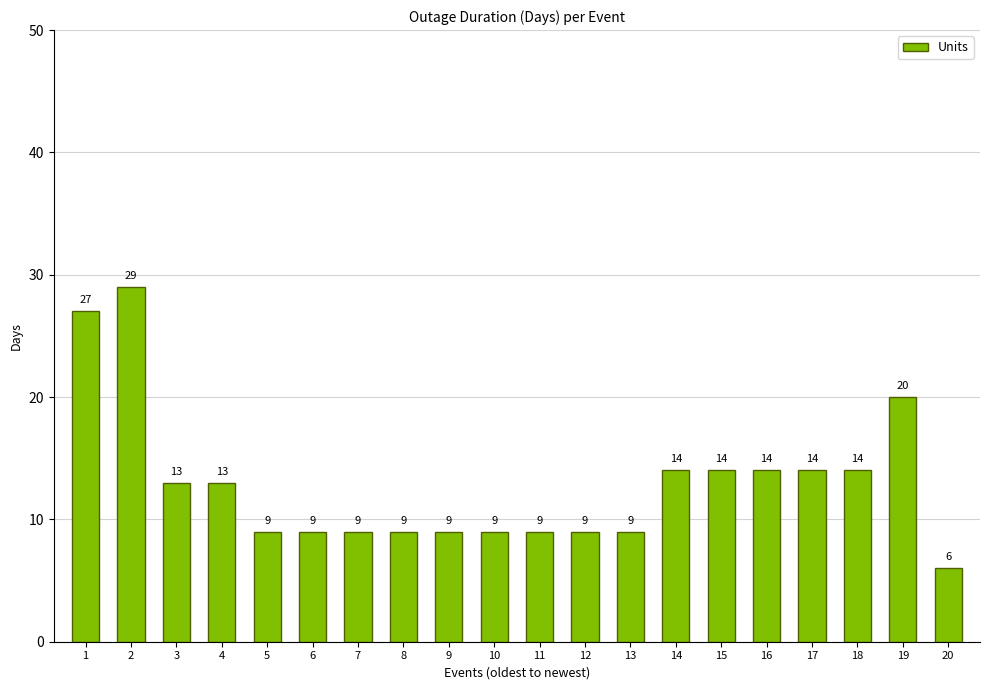

What is the difference between the values at 2 and 1?

2